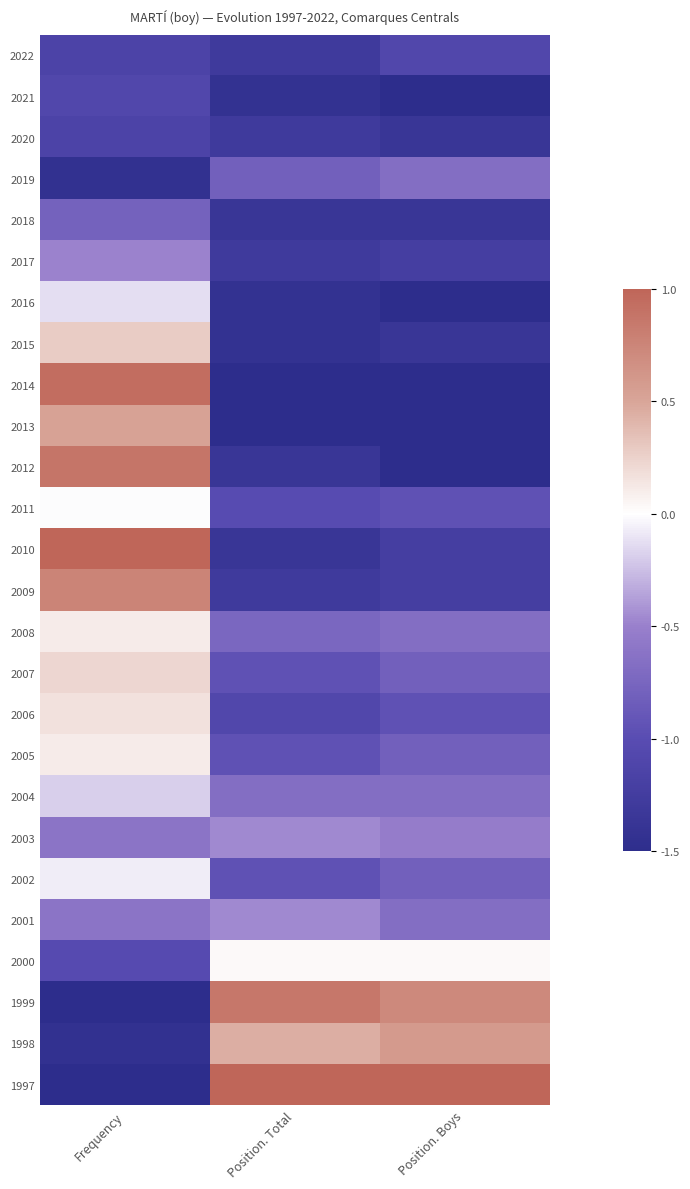

Reading left to right, list all the values displayed in this chart.

2022: Frequency=-1.1	Position. Total=-1.3	Position. Boys=-1.1
2021: Frequency=-1.1	Position. Total=-1.4	Position. Boys=-1.5
2020: Frequency=-1.1	Position. Total=-1.3	Position. Boys=-1.4
2019: Frequency=-1.4	Position. Total=-0.8	Position. Boys=-0.7
2018: Frequency=-0.8	Position. Total=-1.4	Position. Boys=-1.4
2017: Frequency=-0.5	Position. Total=-1.3	Position. Boys=-1.2
2016: Frequency=-0.1	Position. Total=-1.4	Position. Boys=-1.5
2015: Frequency=0.3	Position. Total=-1.4	Position. Boys=-1.4
2014: Frequency=0.9	Position. Total=-1.5	Position. Boys=-1.5
2013: Frequency=0.5	Position. Total=-1.5	Position. Boys=-1.5
2012: Frequency=0.9	Position. Total=-1.4	Position. Boys=-1.5
2011: Frequency=-0.0	Position. Total=-1.0	Position. Boys=-0.9
2010: Frequency=1.0	Position. Total=-1.4	Position. Boys=-1.2
2009: Frequency=0.8	Position. Total=-1.3	Position. Boys=-1.2
2008: Frequency=0.1	Position. Total=-0.7	Position. Boys=-0.7
2007: Frequency=0.2	Position. Total=-0.9	Position. Boys=-0.8
2006: Frequency=0.2	Position. Total=-1.1	Position. Boys=-0.9
2005: Frequency=0.1	Position. Total=-0.9	Position. Boys=-0.8
2004: Frequency=-0.2	Position. Total=-0.7	Position. Boys=-0.7
2003: Frequency=-0.6	Position. Total=-0.5	Position. Boys=-0.5
2002: Frequency=-0.1	Position. Total=-0.9	Position. Boys=-0.8
2001: Frequency=-0.6	Position. Total=-0.5	Position. Boys=-0.7
2000: Frequency=-1.0	Position. Total=0.0	Position. Boys=0.0
1999: Frequency=-1.5	Position. Total=0.9	Position. Boys=0.7
1998: Frequency=-1.4	Position. Total=0.4	Position. Boys=0.6
1997: Frequency=-1.5	Position. Total=1.0	Position. Boys=1.0